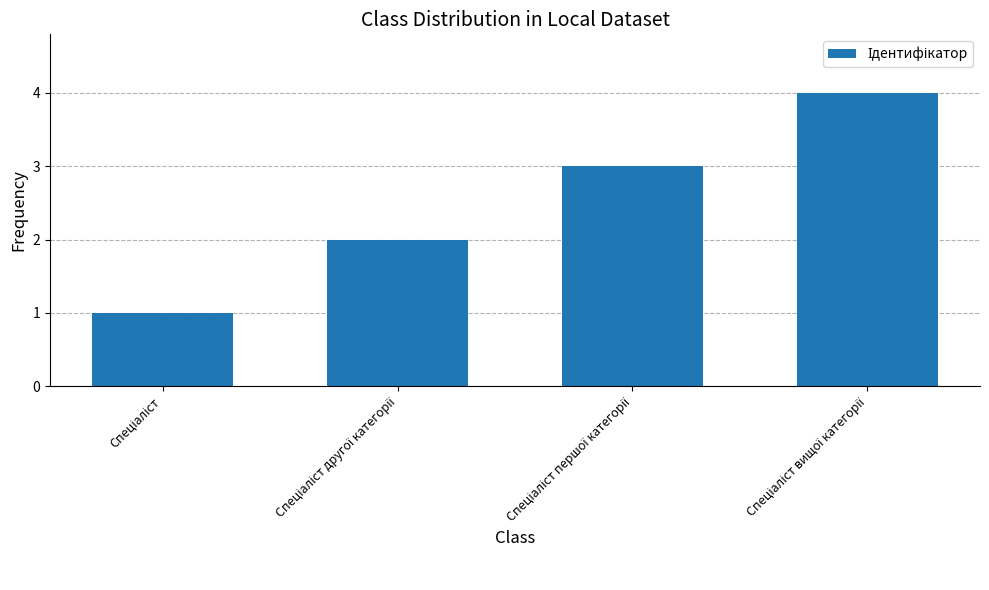

What is the sum of all values?

10